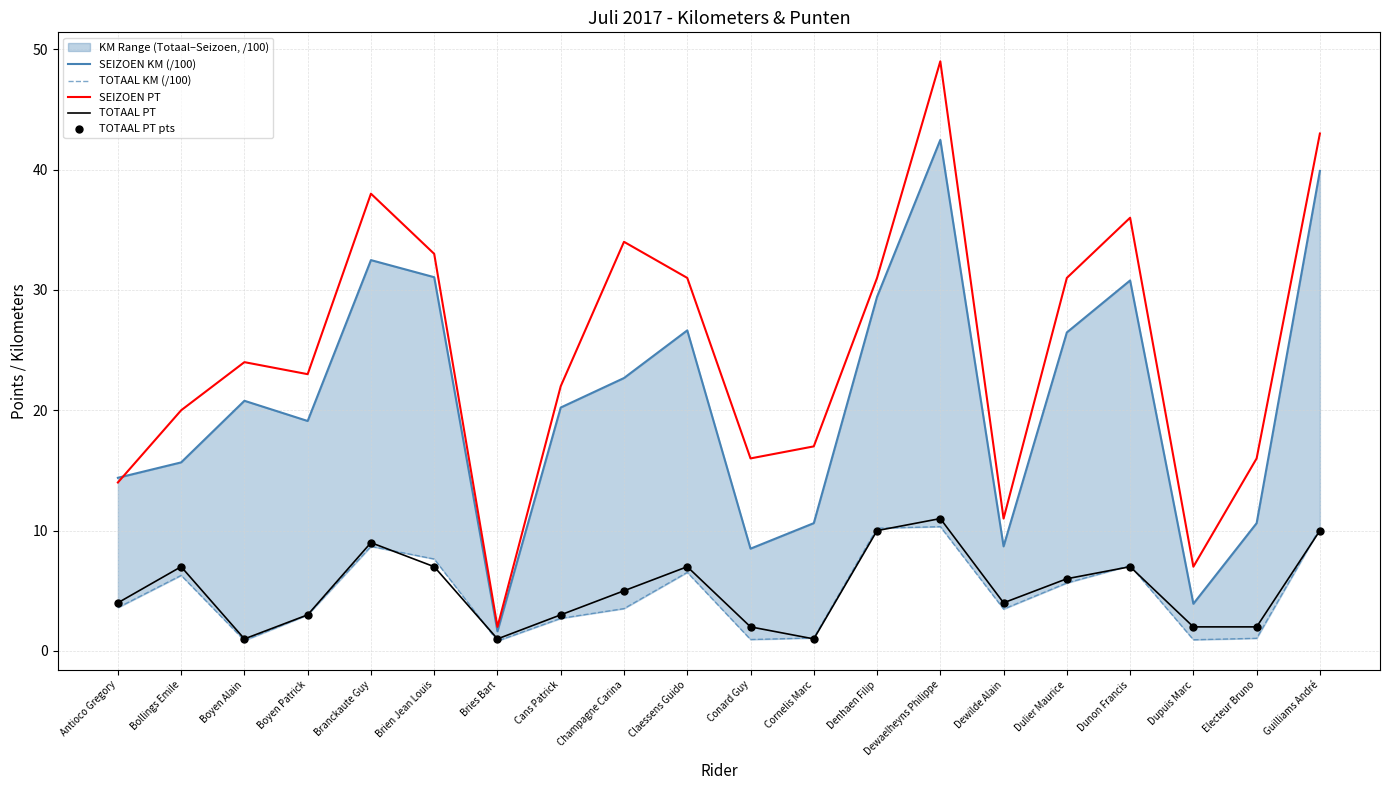

Which series reaches the maximum Y coordinate?

SEIZOEN PT